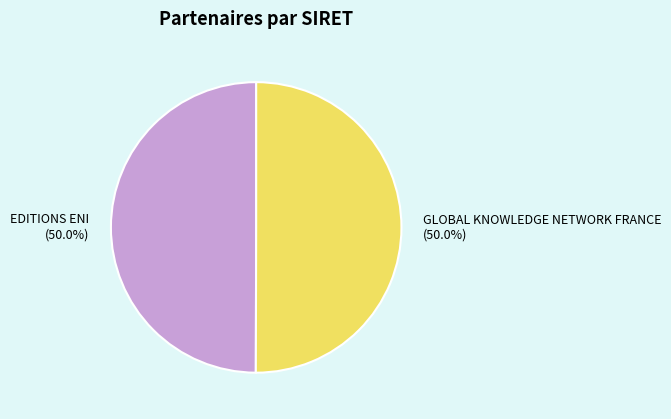

What is the ratio of the value at EDITIONS ENI (50.0%) to the value at GLOBAL KNOWLEDGE NETWORK FRANCE (50.0%)?

1.0